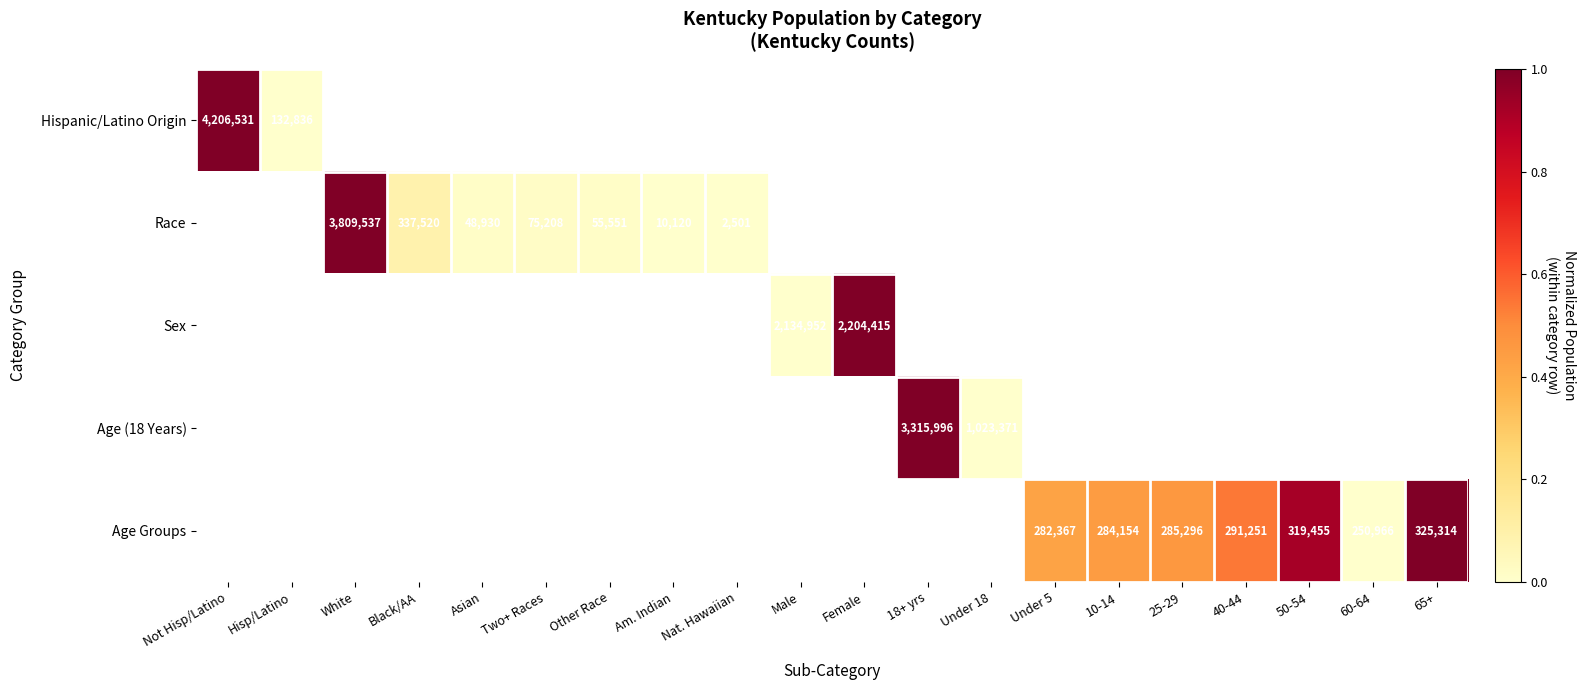

At how many categories does at least one series exceed 0?

15